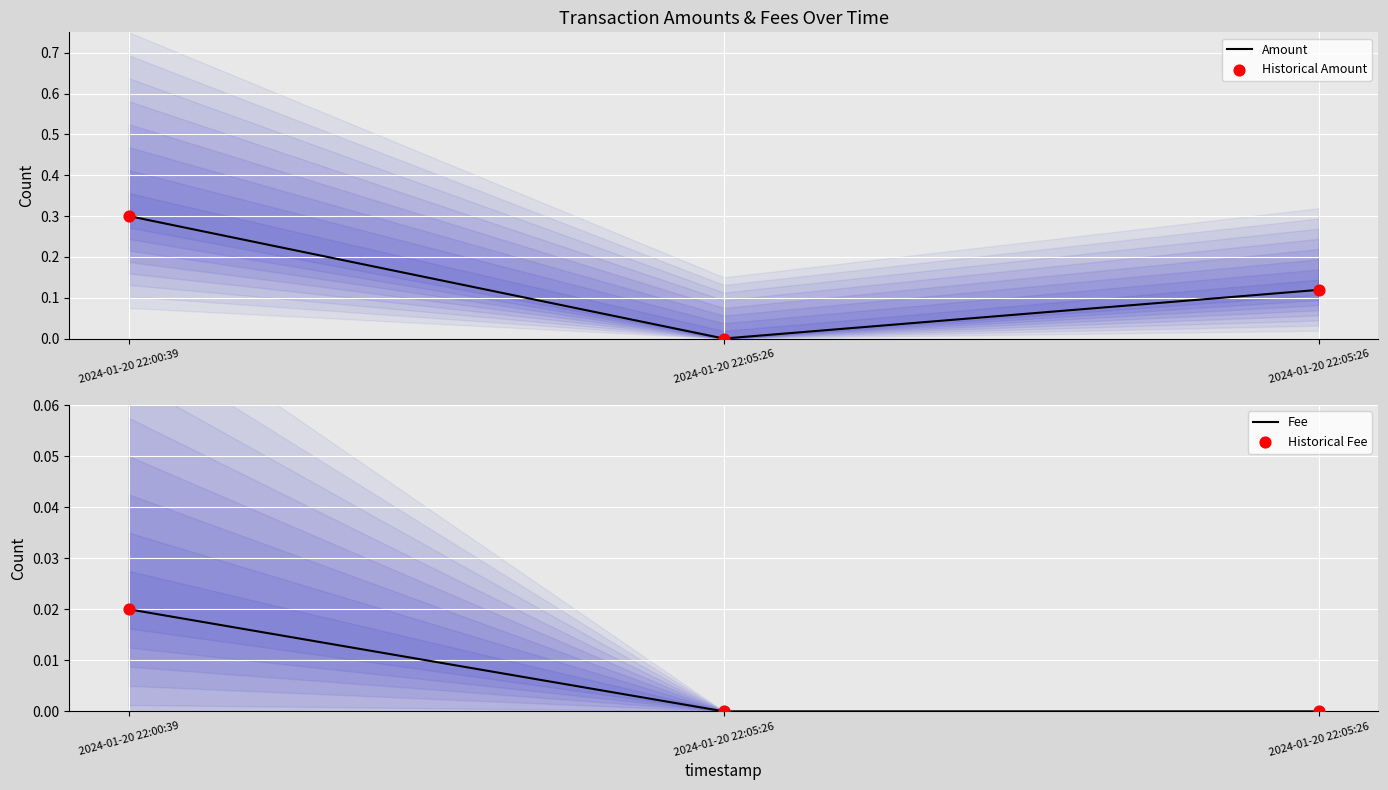

What are all the series names shown in the legend?

Amount, Historical Amount, Fee, Historical Fee